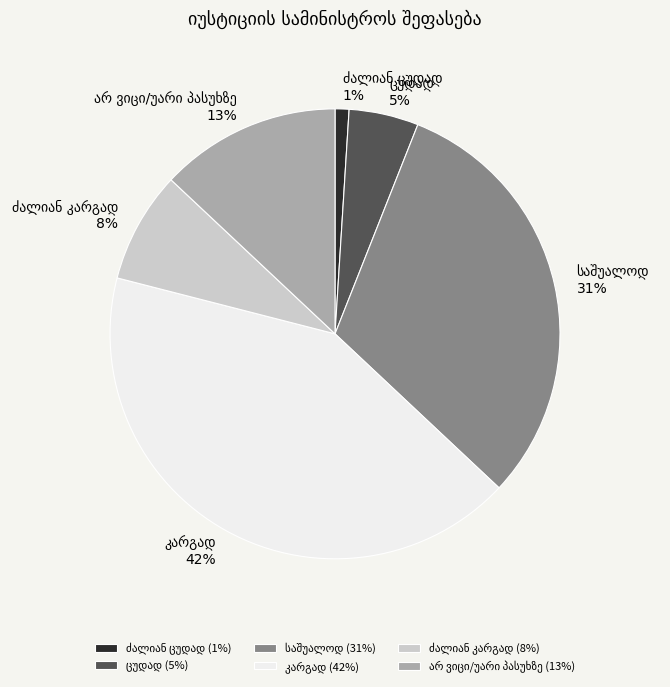

To the nearest percent, what is the difference between the largest and smallest slice percentages?

41%